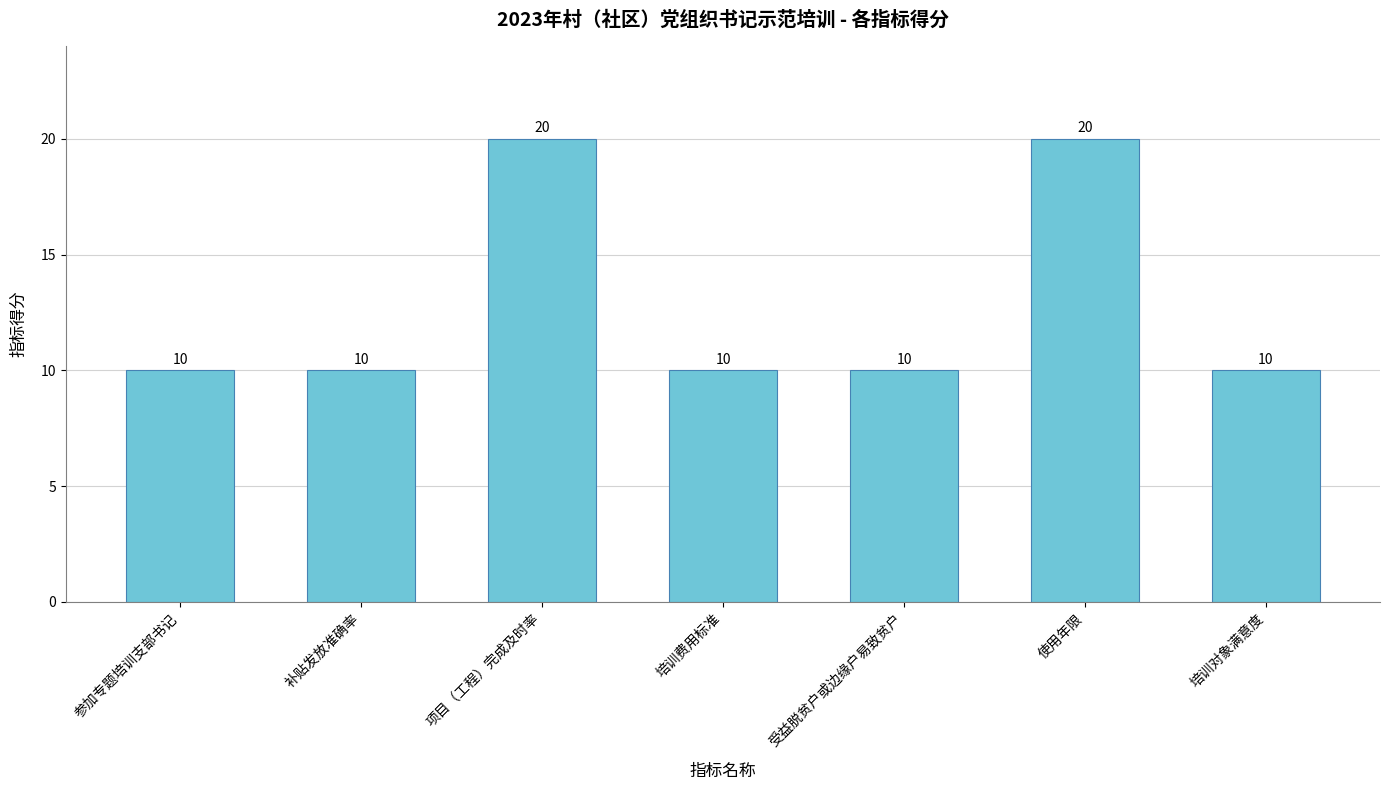

What is the ratio of the value at 培训对象满意度 to the value at 补贴发放准确率?

1.0